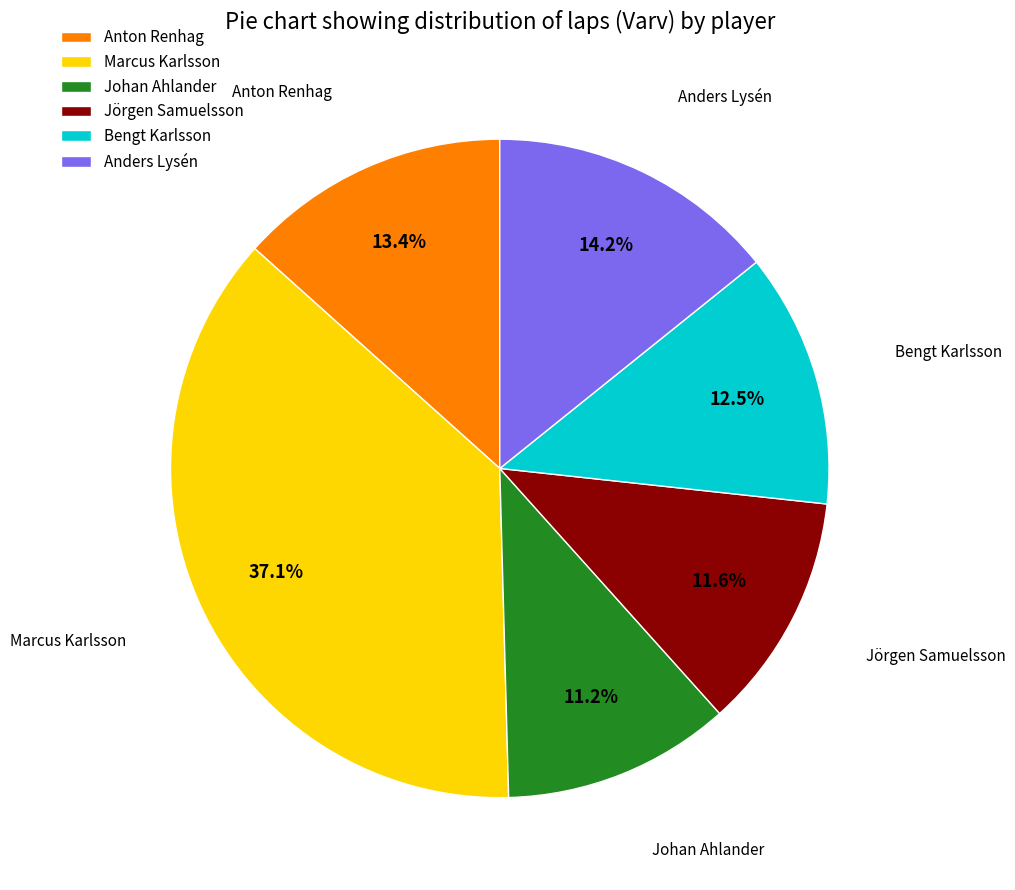

Combined, do Anders Lysén and Jörgen Samuelsson account for over 50%?

No